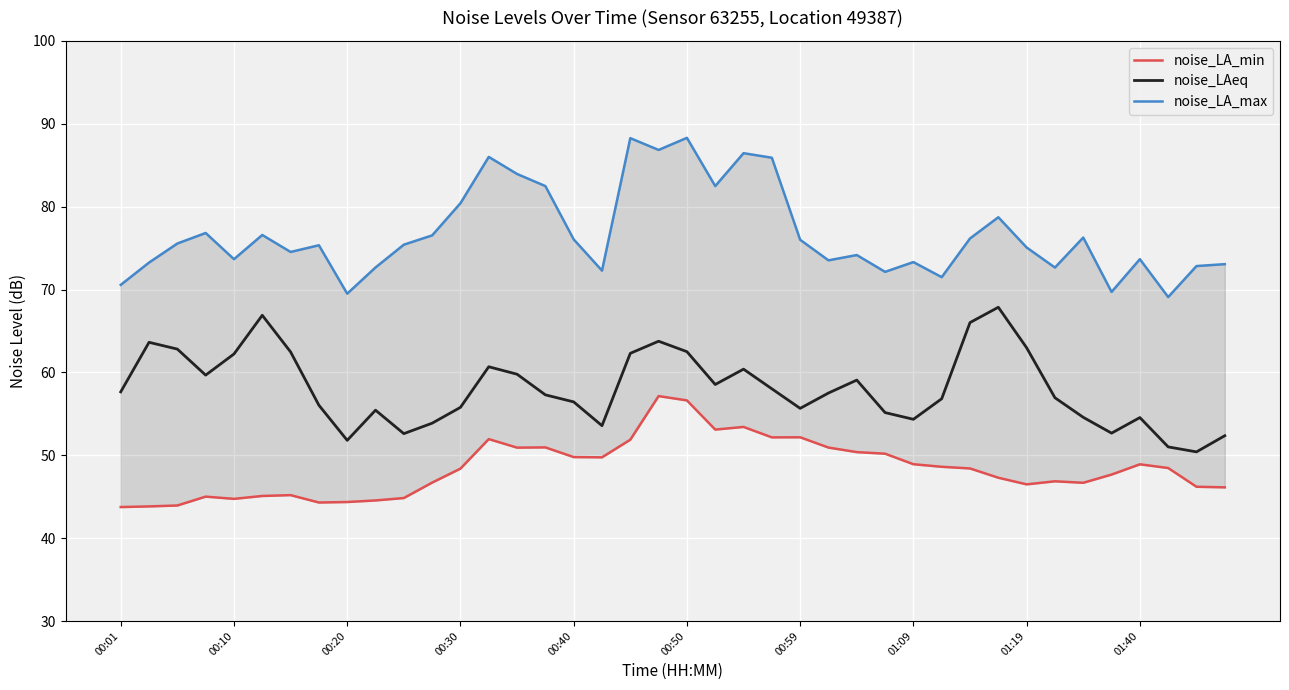

At 27, list the series in order from smallest to largest.

noise_LA_min, noise_LAeq, noise_LA_max